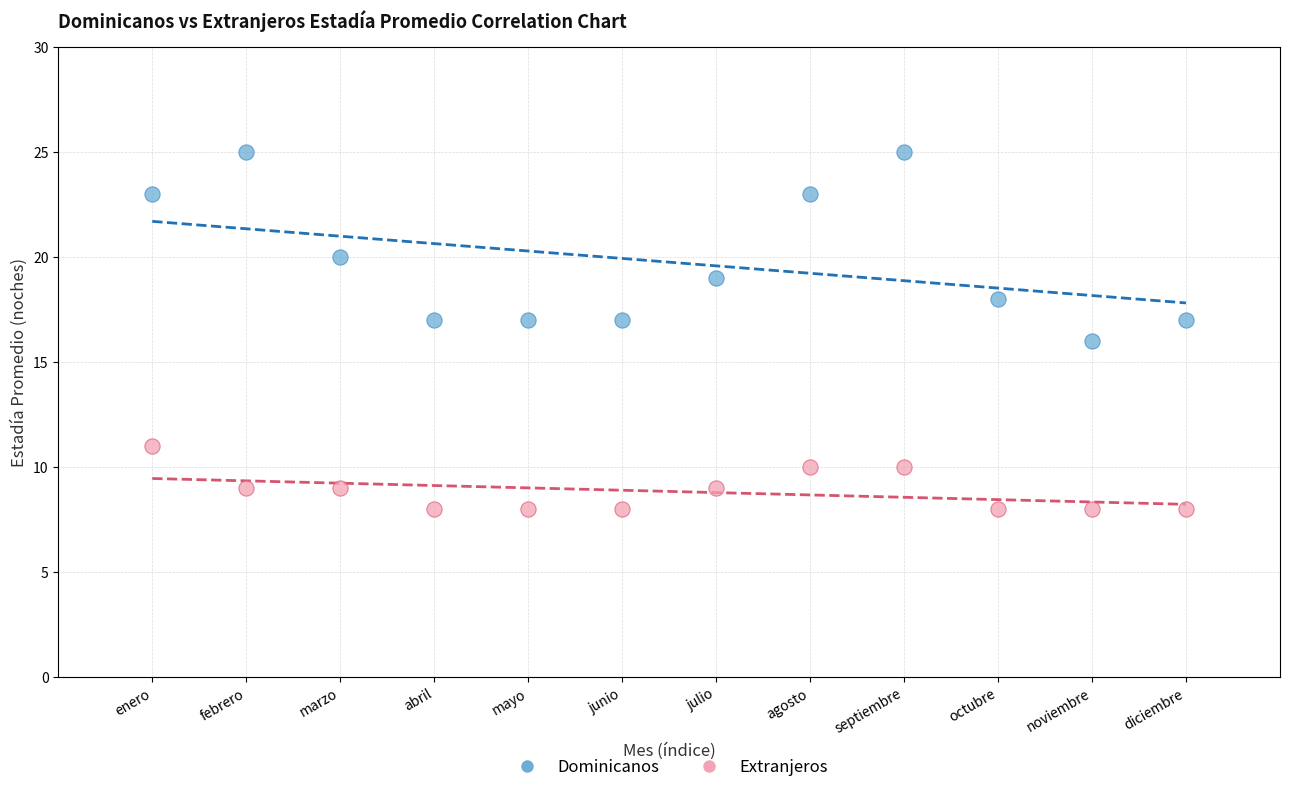

Which series reaches the minimum Y coordinate?

Extranjeros